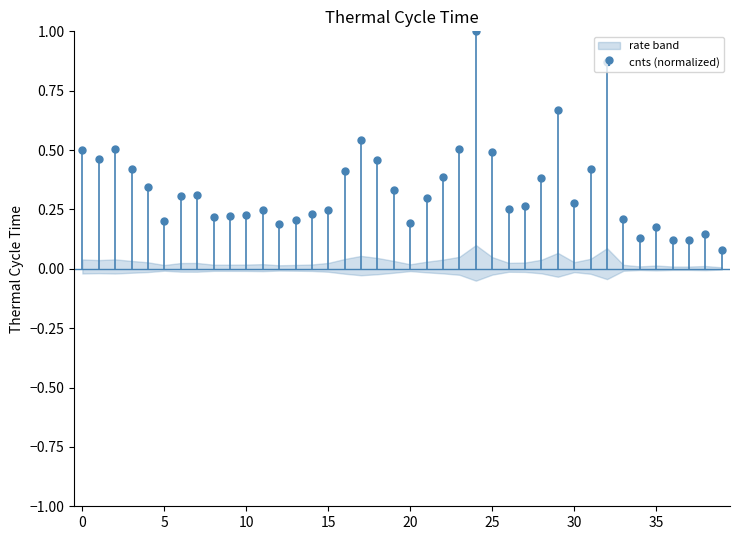

True or false: the data has more than 0 interior local peaks.

True